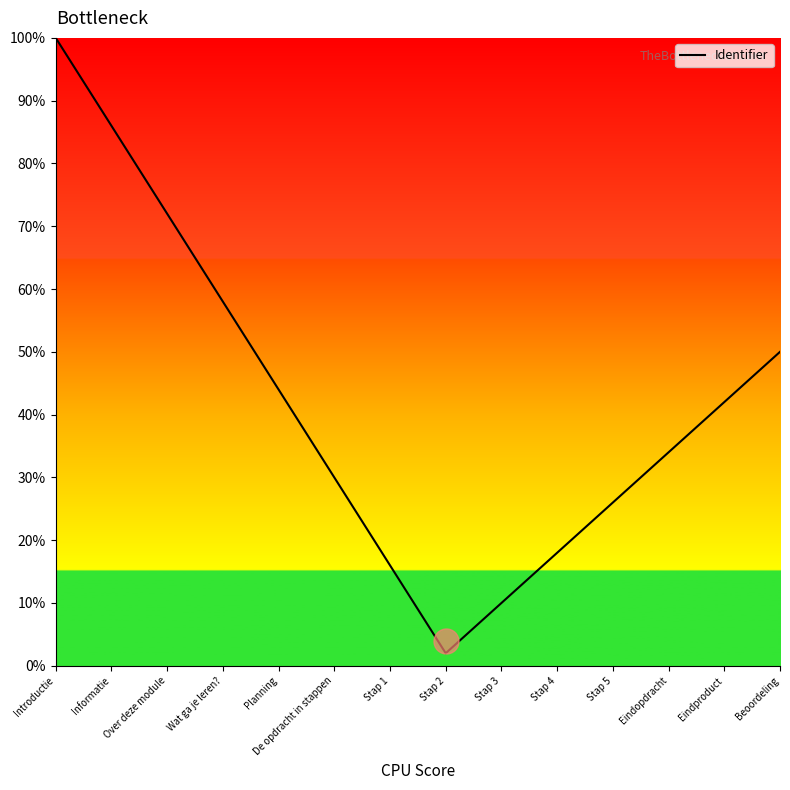

Between Informatie and Stap 4, which is larger?

Informatie